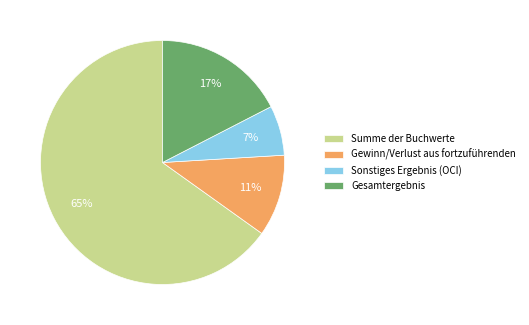

Is there a majority slice in this chart?

Yes